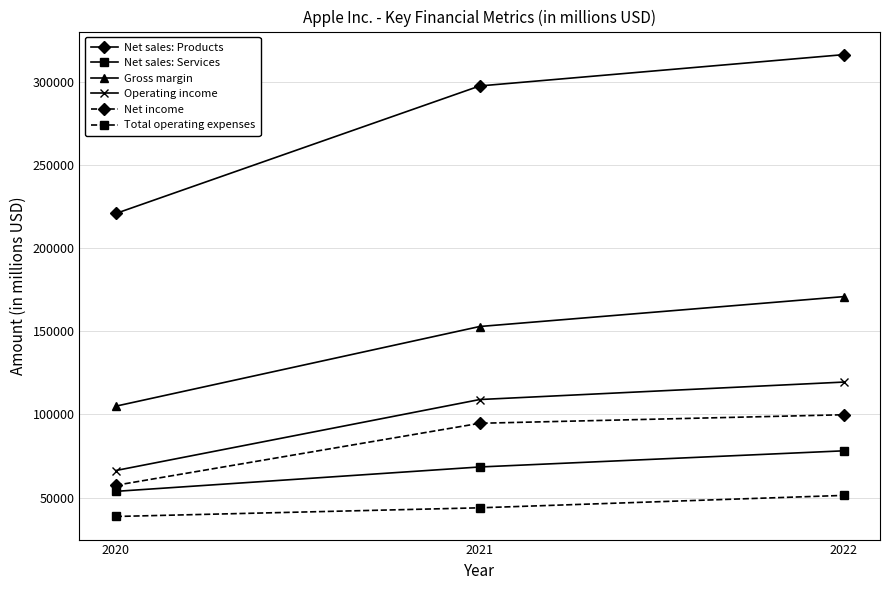

What are all the series names shown in the legend?

Net sales: Products, Net sales: Services, Gross margin, Operating income, Net income, Total operating expenses